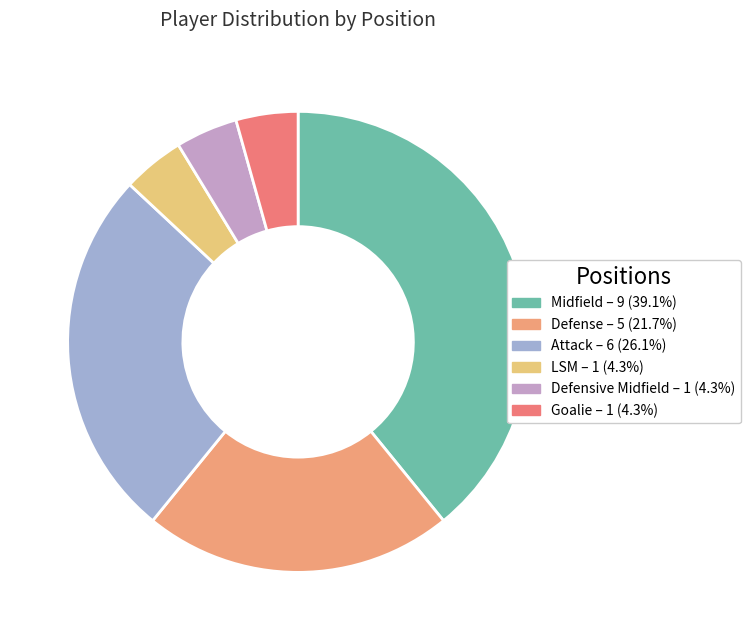

What is the smallest slice in the pie chart?

LSM